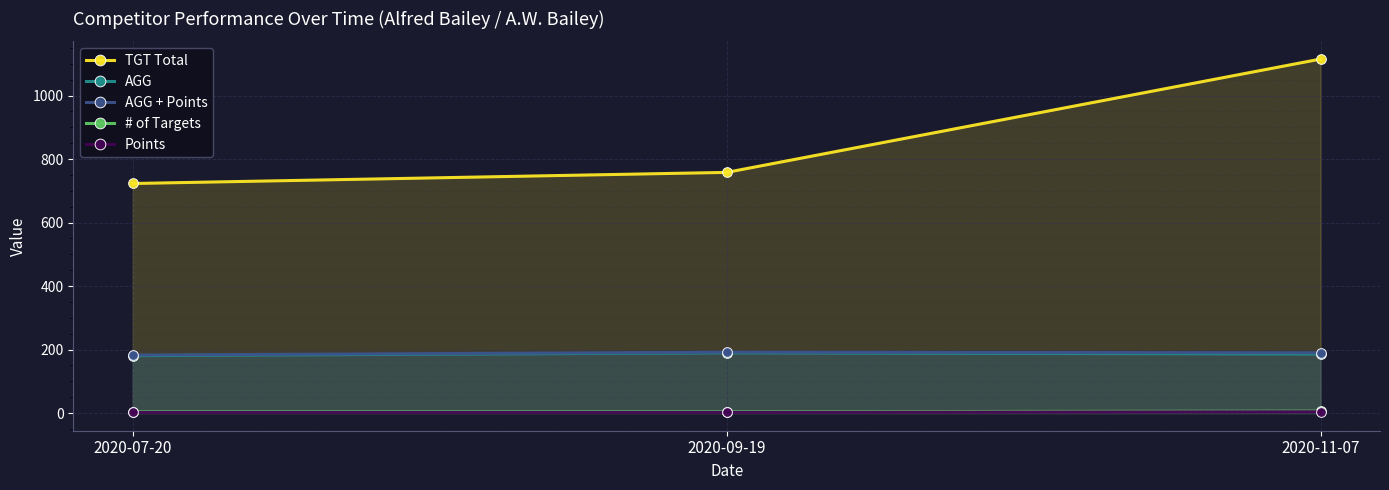

Which series has the largest total across all categories?

TGT Total